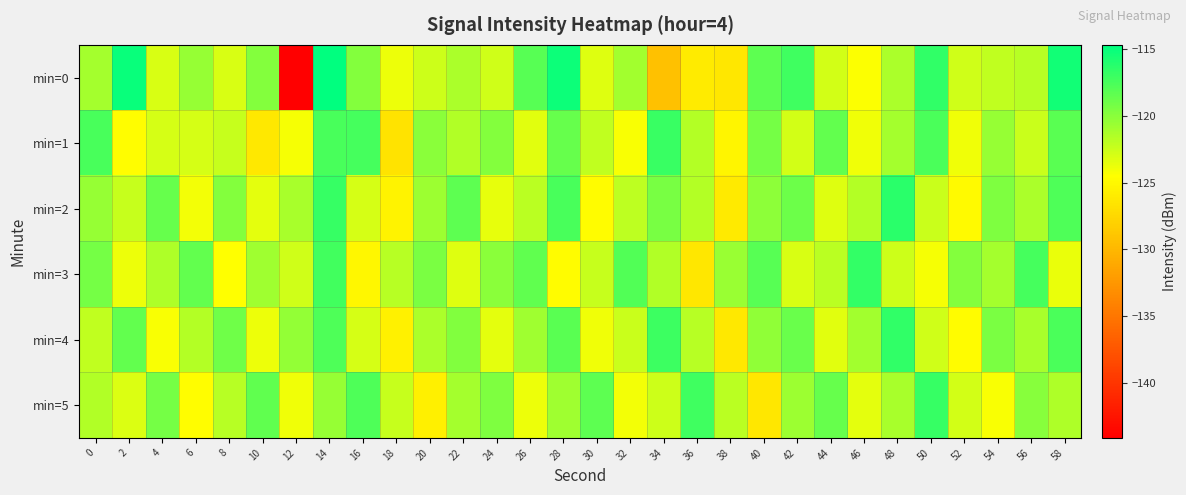

Rank the series by their maximum value, from lowest to highest.

min=1, min=5, min=3, min=4, min=2, min=0